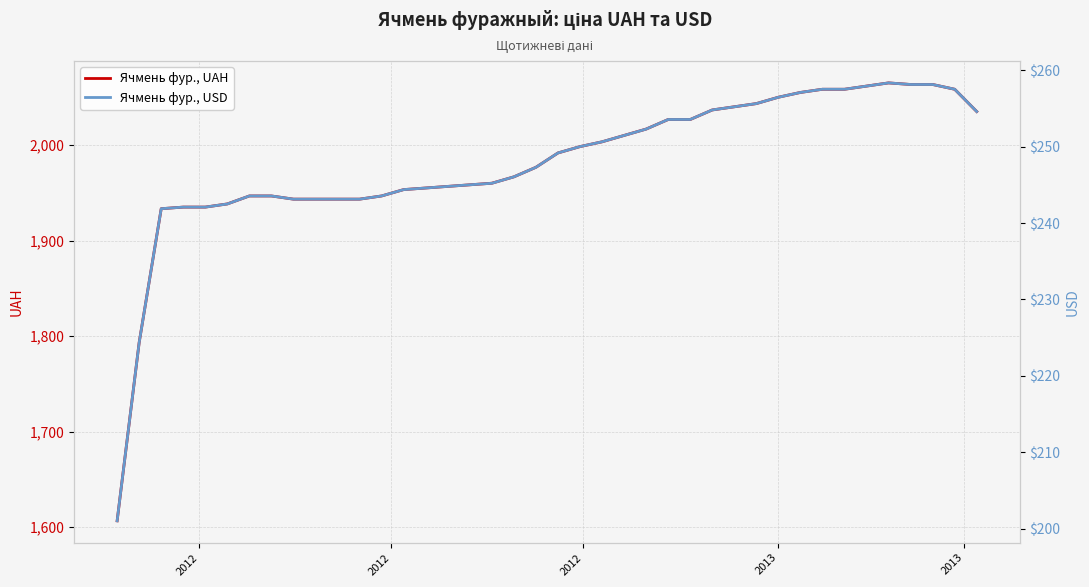

What is the lowest value of the Ячмень фур., UAH series?

1606.7